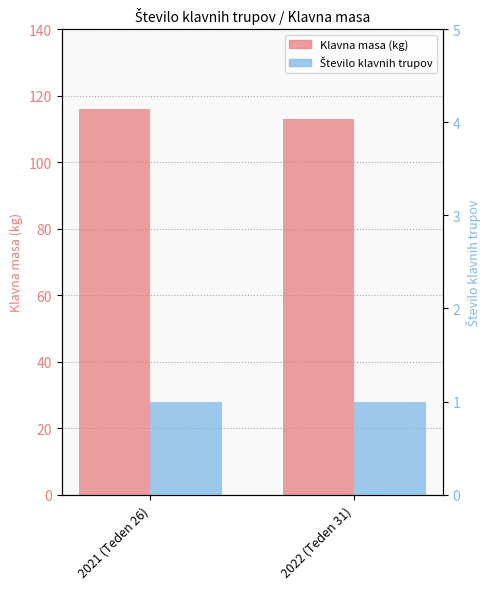

What is the lowest value of the Število klavnih trupov series?

1